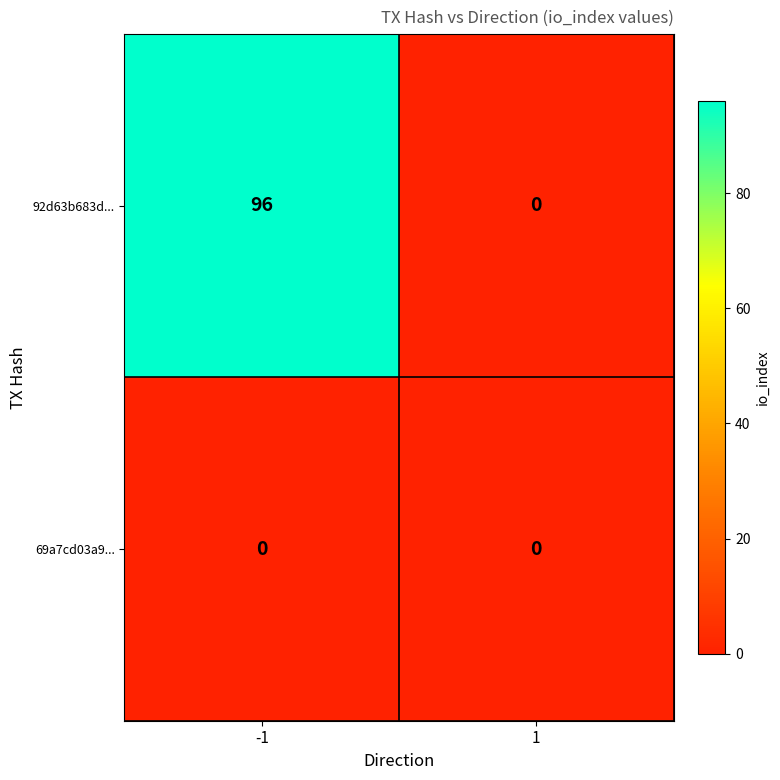

At how many categories does at least one series exceed 59?

1